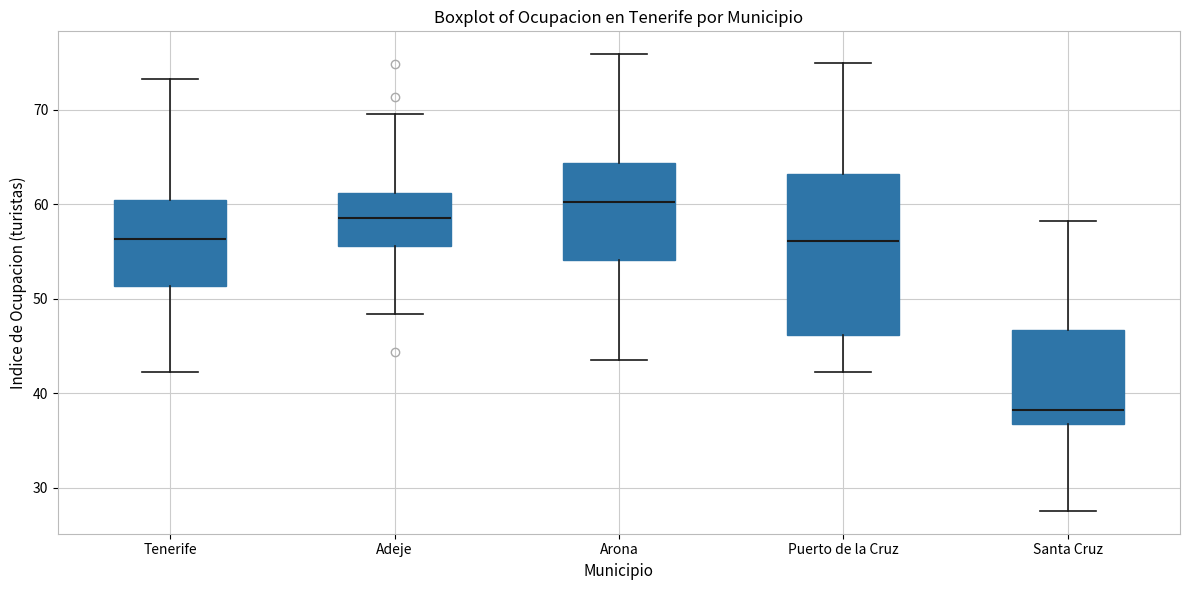

Comparing the boxes themselves (not the whiskers), which one is the tallest?

Puerto de la Cruz